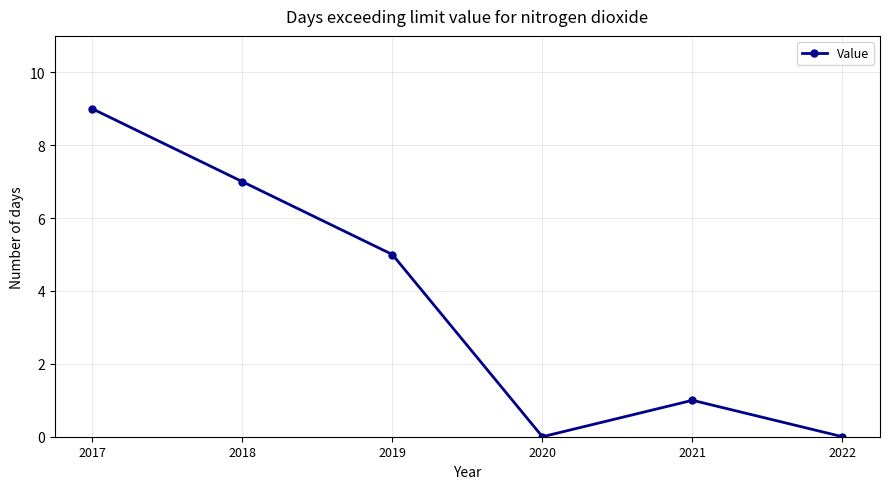

How many series are shown in this chart?

1